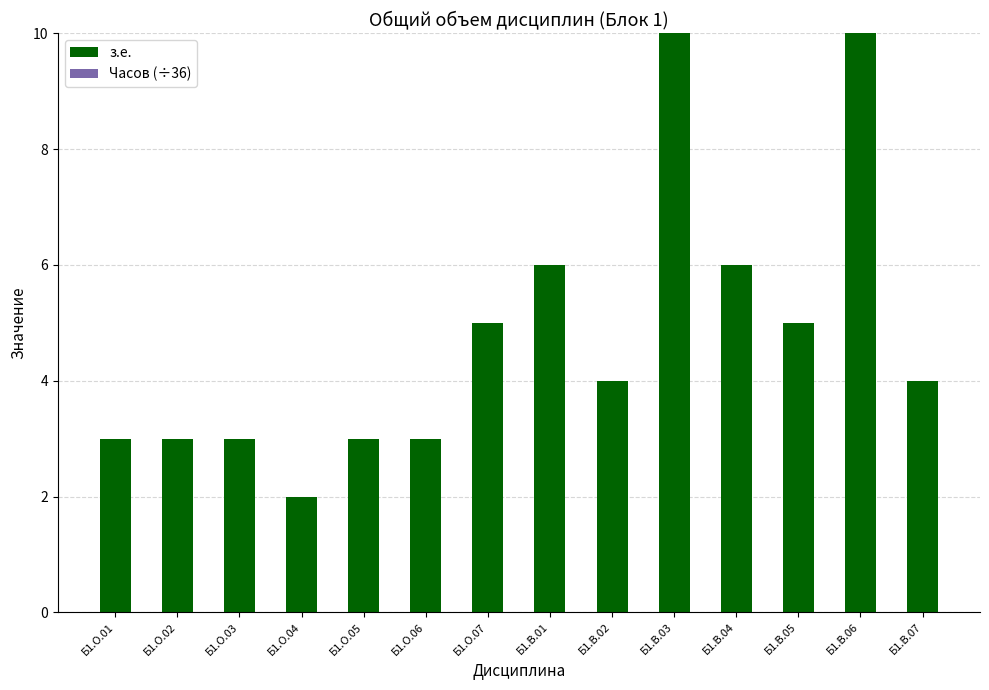

What is the label of the 9th bar from the left?

Б1.В.02